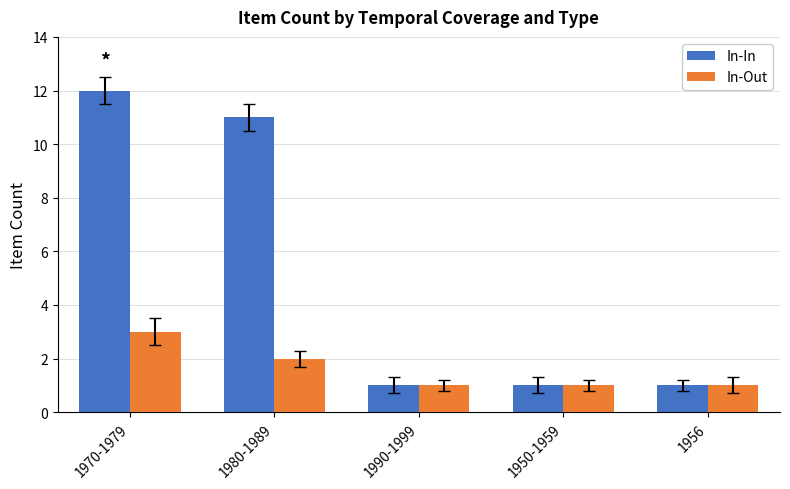

What is the average value of the In-In series?

5